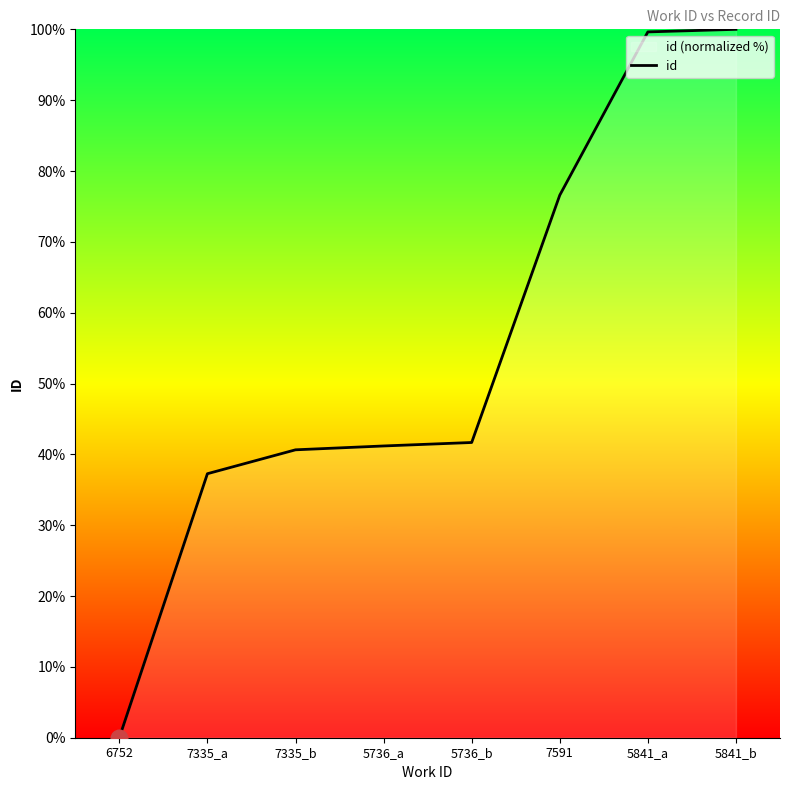

Reading left to right, extract all data points from this chart.

0.0	37.3	40.6	41.2	41.7	76.6	99.6	100.0